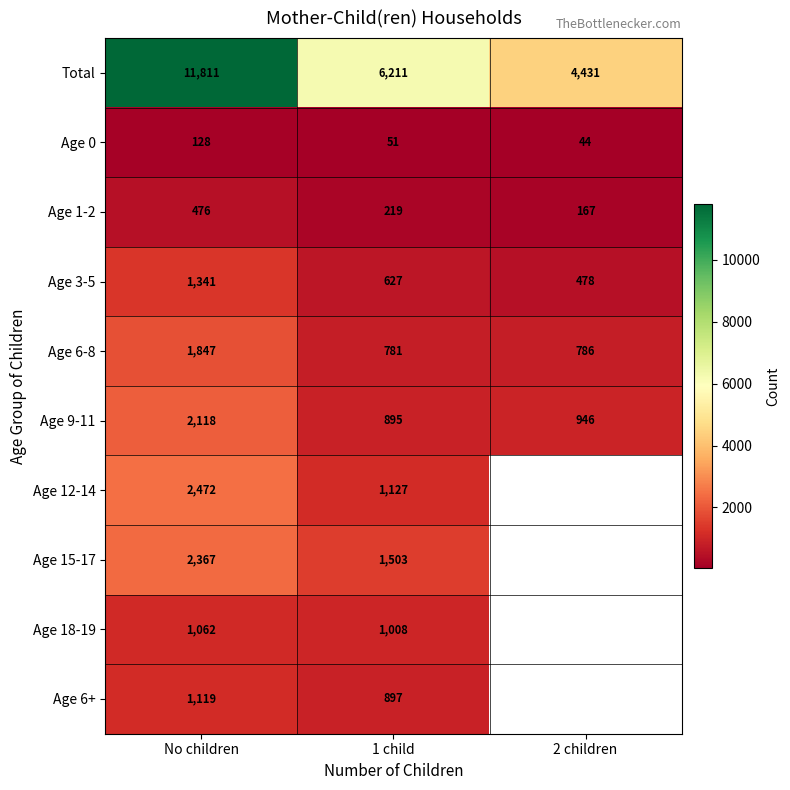

The Age 15-17 series shows 347.6 at 1 child. True or false?

False